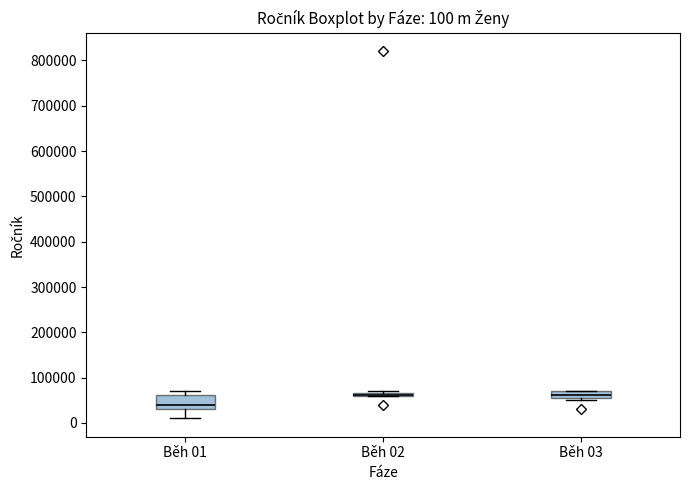

Comparing the boxes themselves (not the whiskers), which one is the tallest?

Běh 01